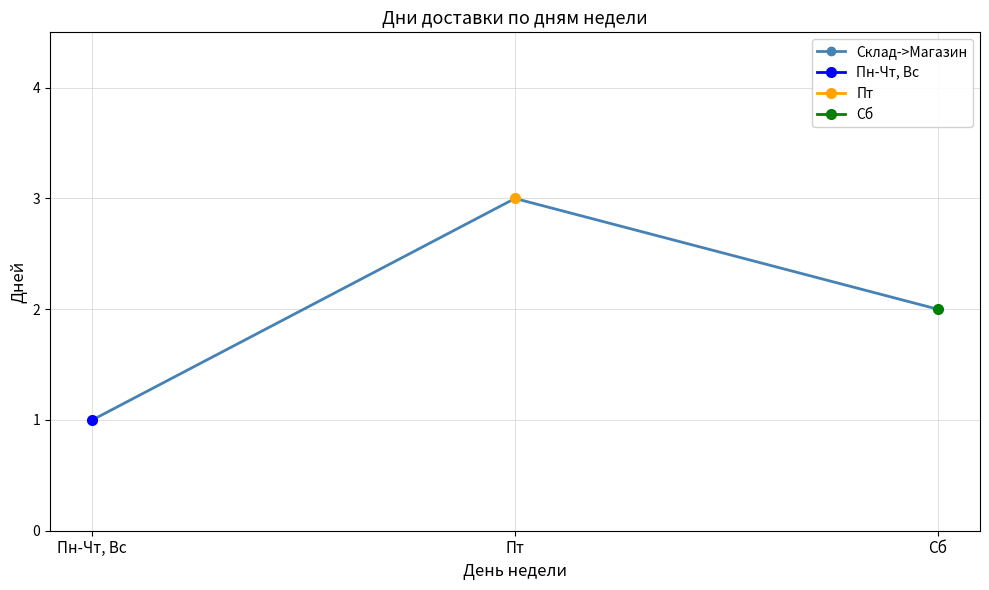

The value at Пт is 5. True or false?

False